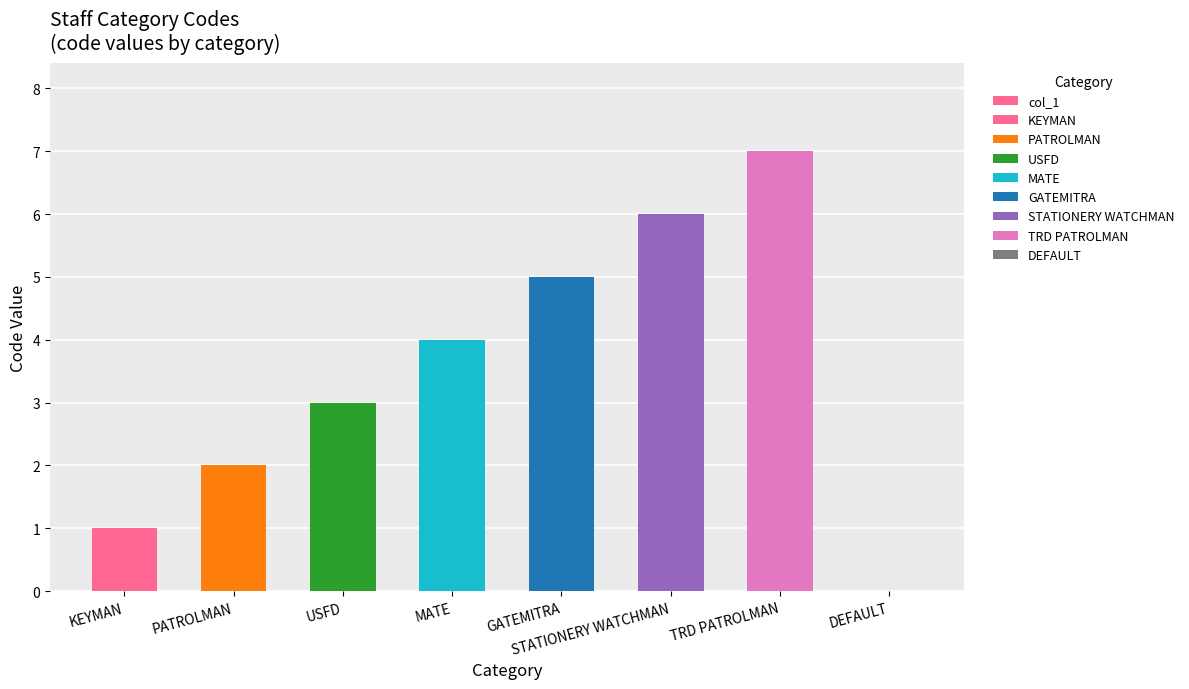

Count the values in the range 2 to 6.

5